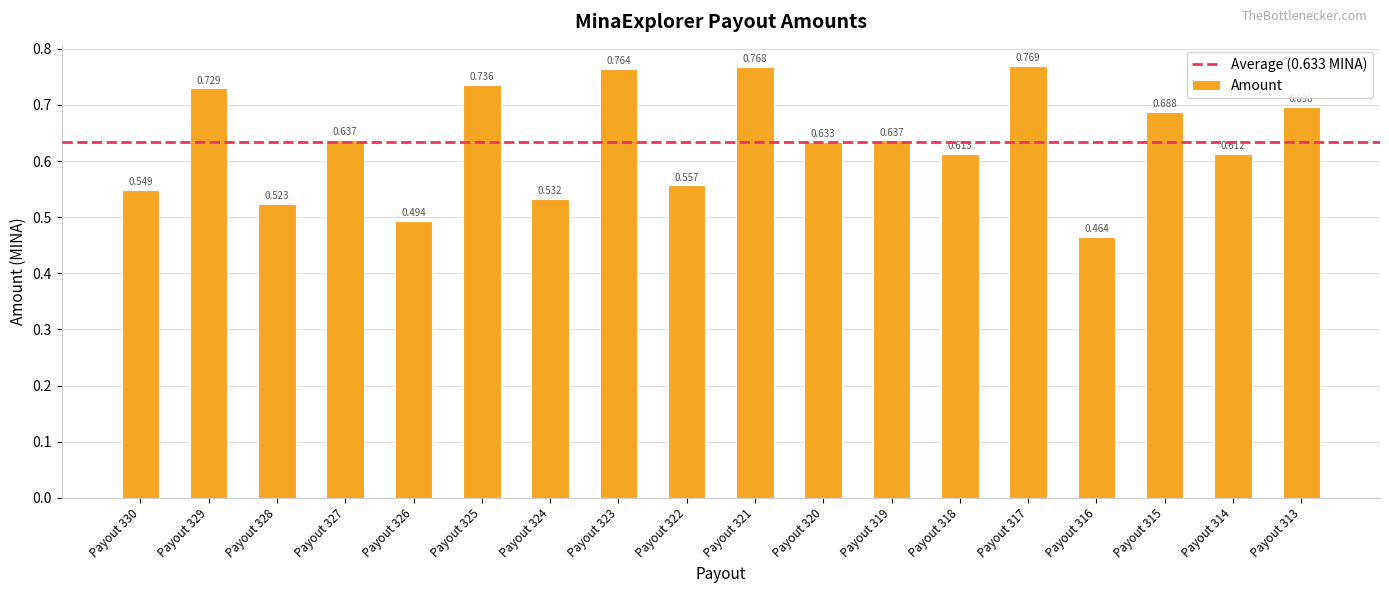

How many bars are there in total?

18